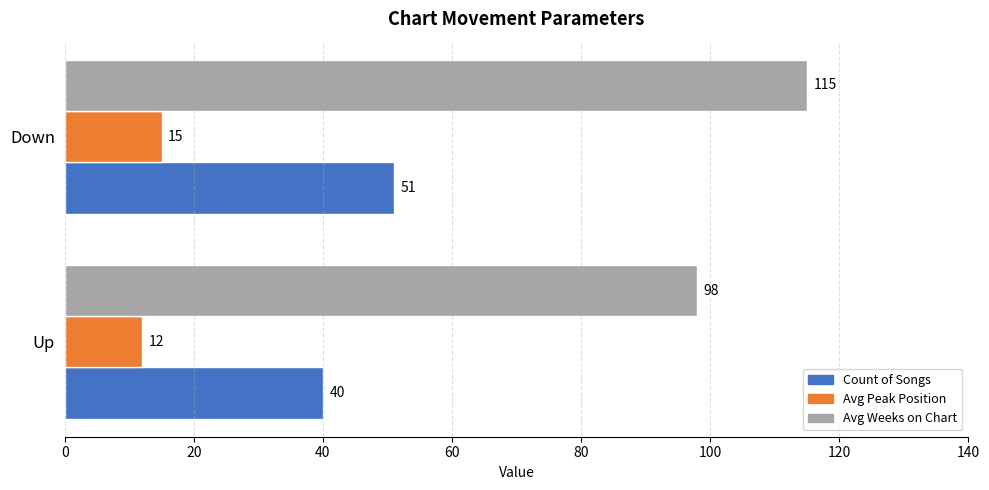

What is the total value across all series at Up?

150